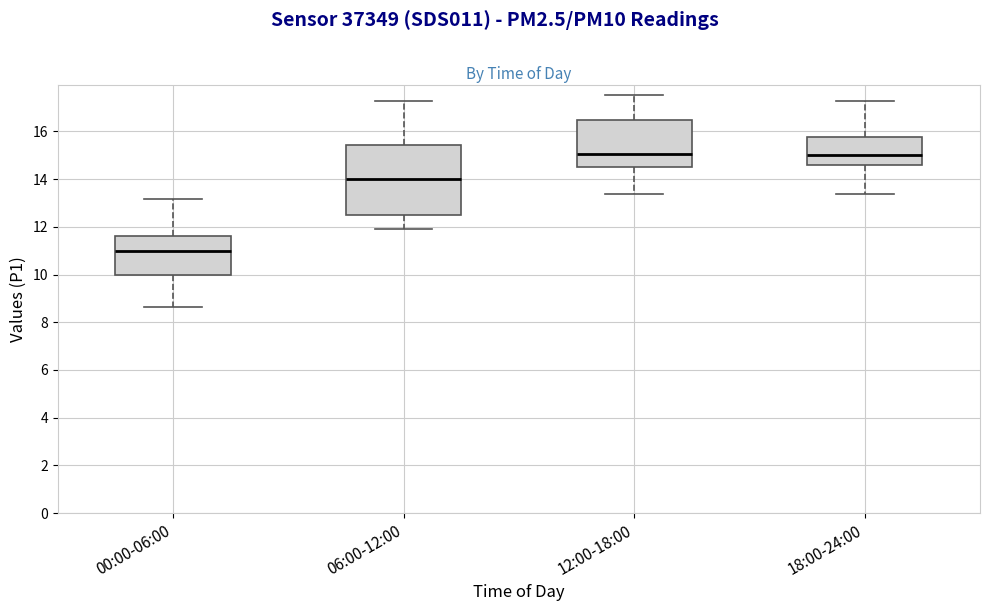

Where does the upper whisker of the box for 12:00-18:00 end on the y-axis? The values are not printed on the chart, so give them approximately, as read against the axis.

17.6